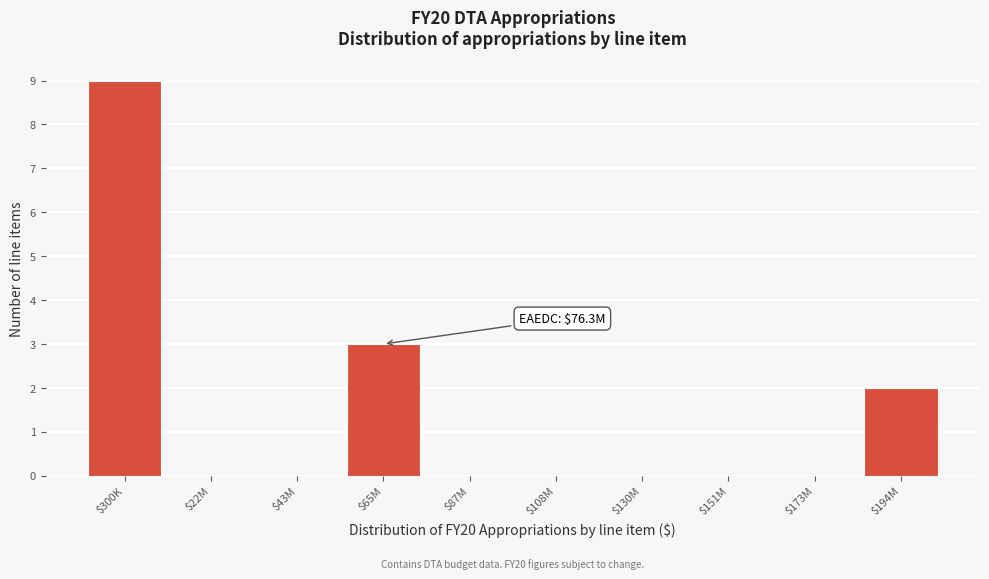

What is the sum of all values?

14